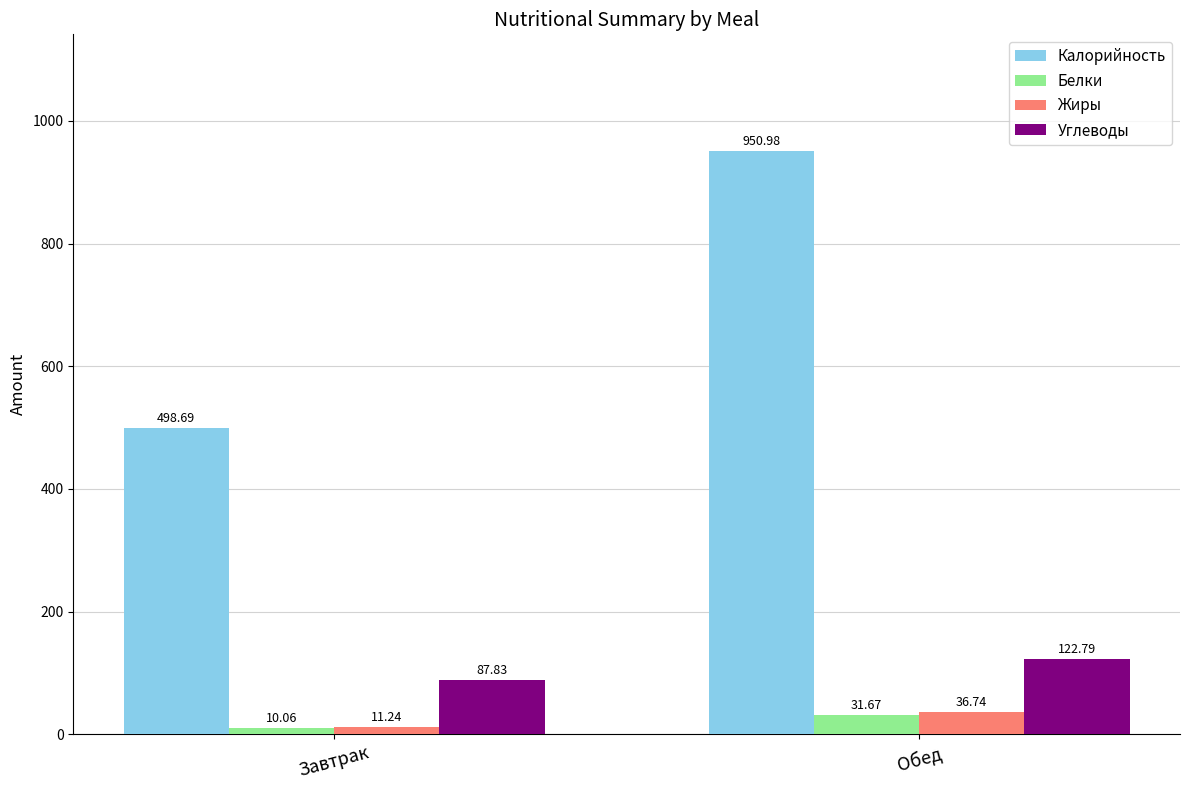

The value of Калорийность at Завтрак is 498.7. True or false?

True